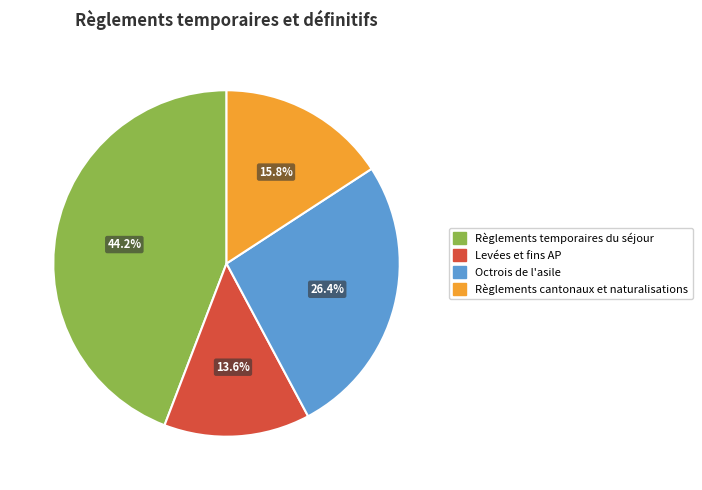

To the nearest percent, what portion does Octrois de l'asile represent?

26%